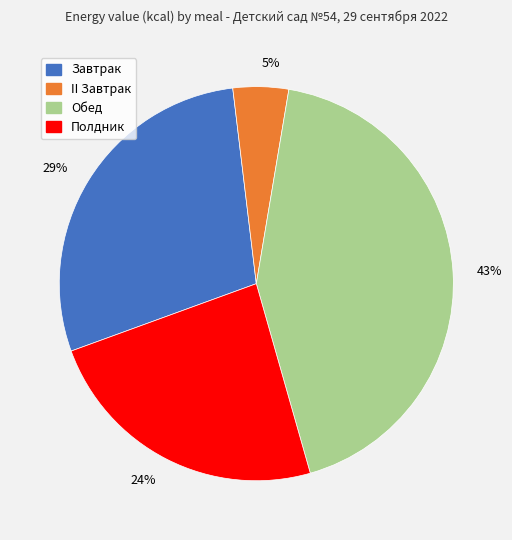

What is the smallest slice in the pie chart?

5%